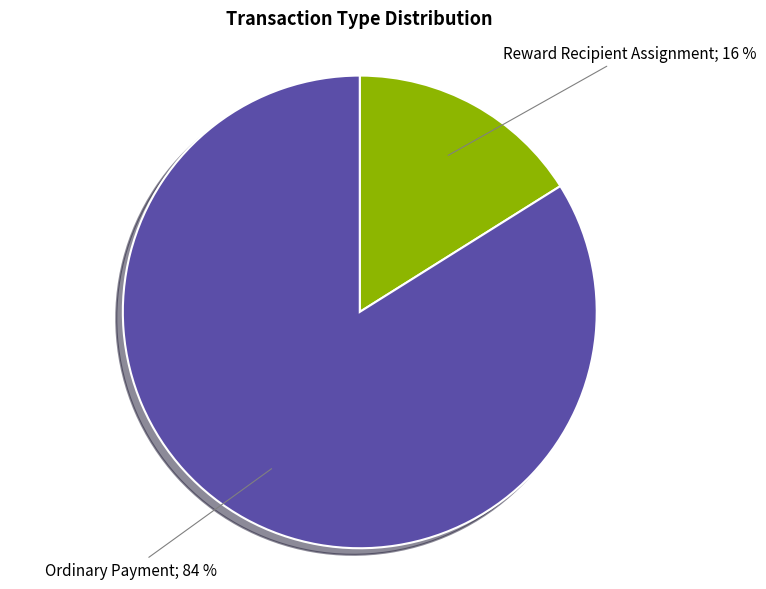

To the nearest percent, what is the average slice percentage?

50%